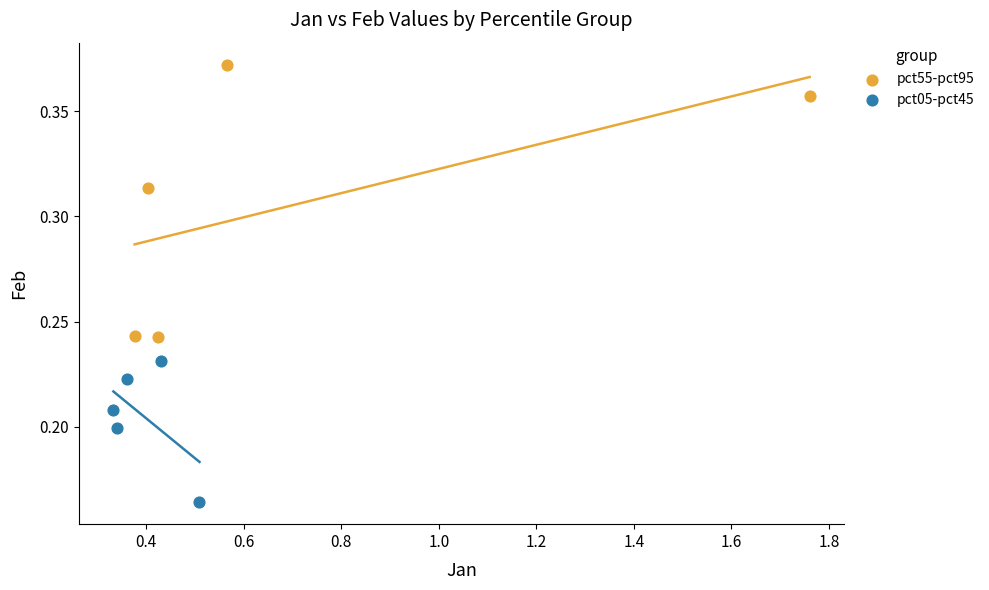

Which series reaches the minimum Y coordinate?

pct05-pct45